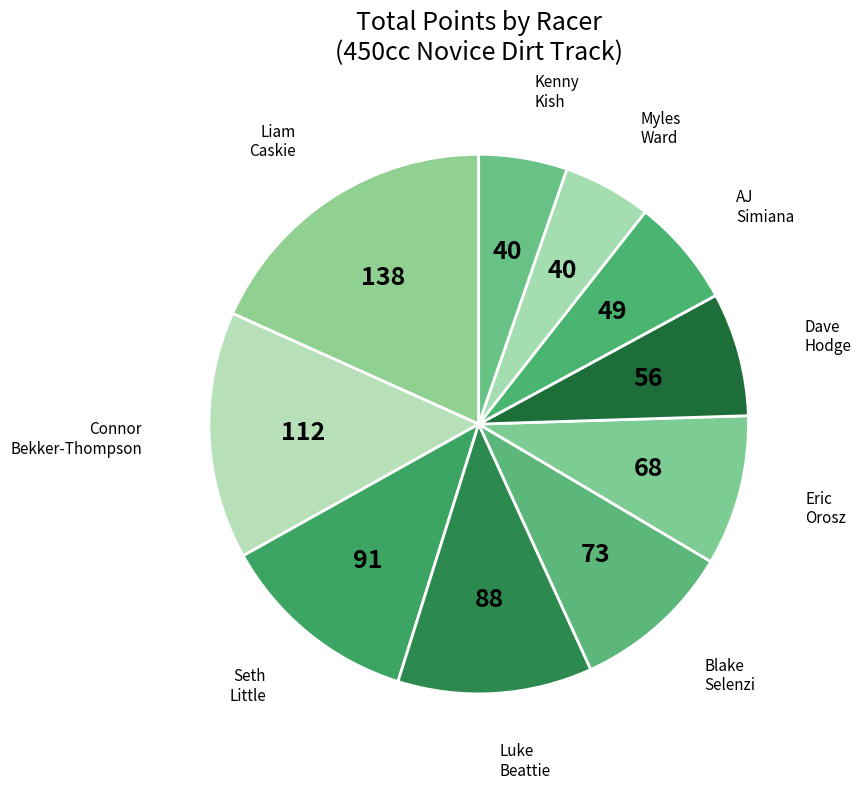

Is there any slice that represents more than half of the pie?

No